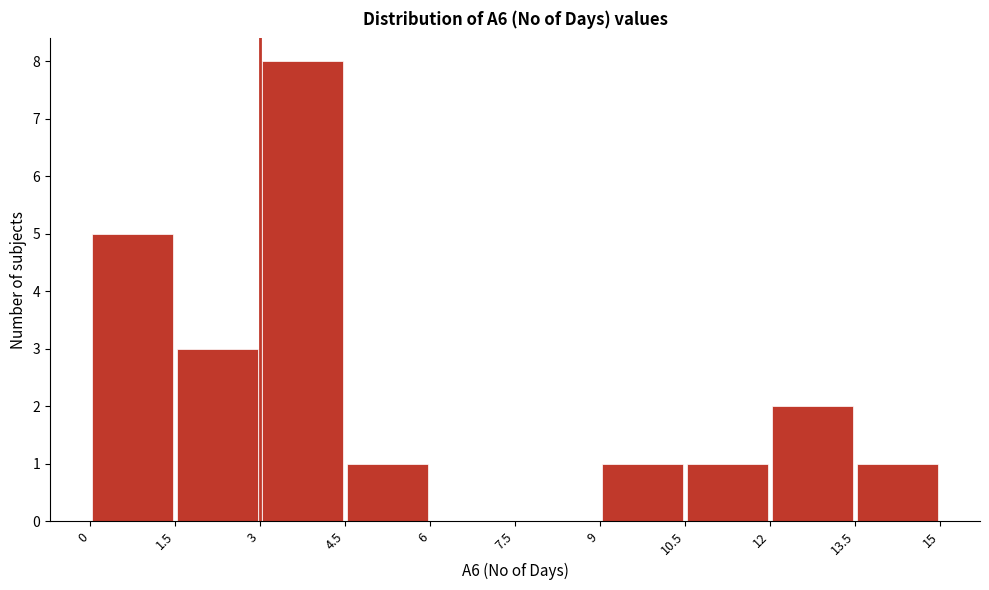

Which range on the x-axis has the tallest bar?

3 to 4.5